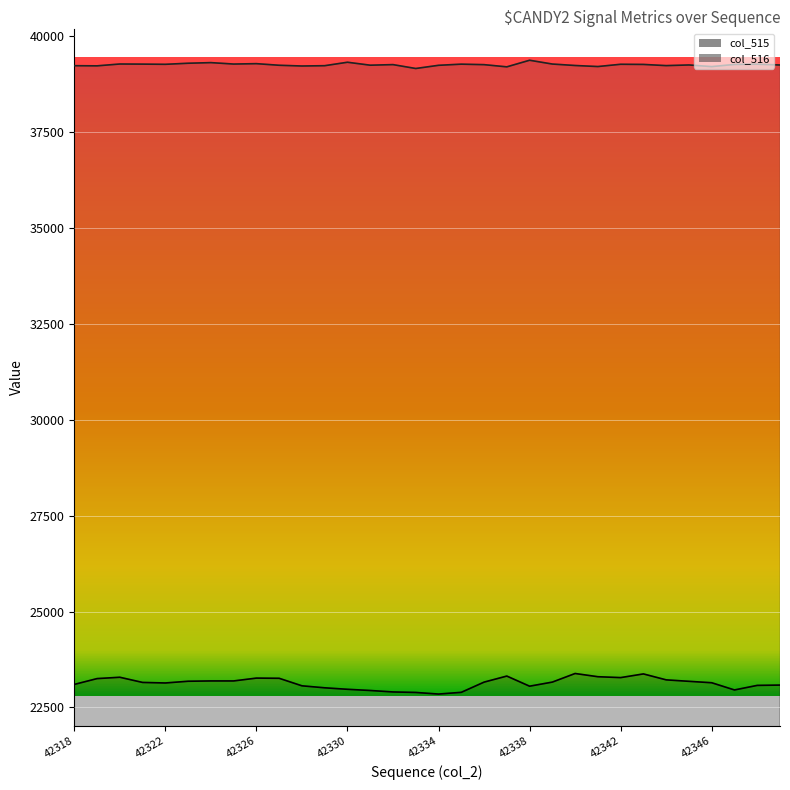

True or false: col_516 line has a value of 68128 at 42338.

False